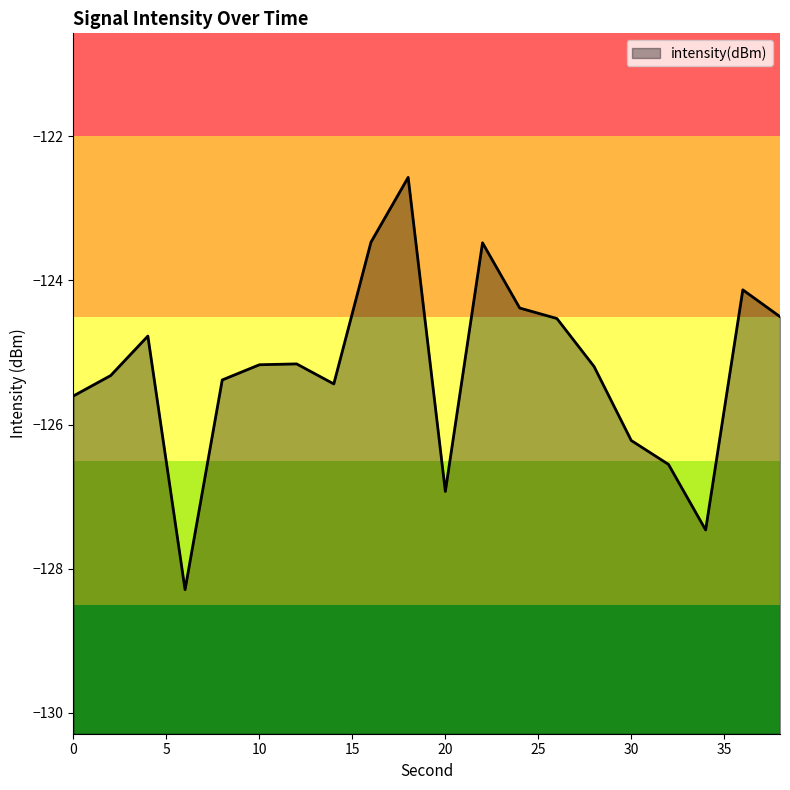

Reading left to right, list all the values displayed in this chart.

0=-125.6	2=-125.3	4=-124.8	6=-128.3	8=-125.4	10=-125.2	12=-125.2	14=-125.4	16=-123.5	18=-122.6	20=-126.9	22=-123.5	24=-124.4	26=-124.5	28=-125.2	30=-126.2	32=-126.6	34=-127.5	36=-124.1	38=-124.5